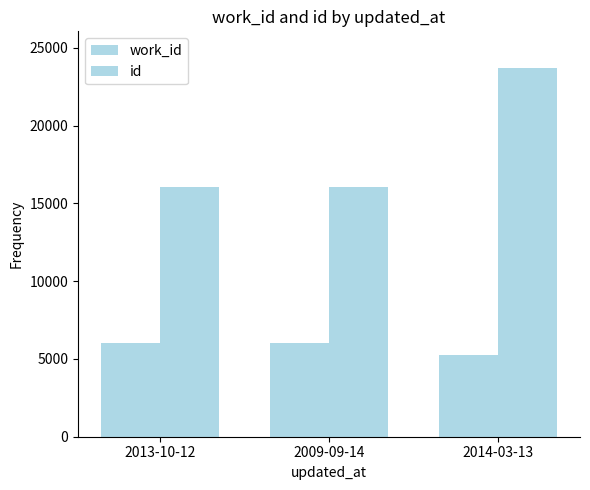

Rank the series by their maximum value, from highest to lowest.

id, work_id